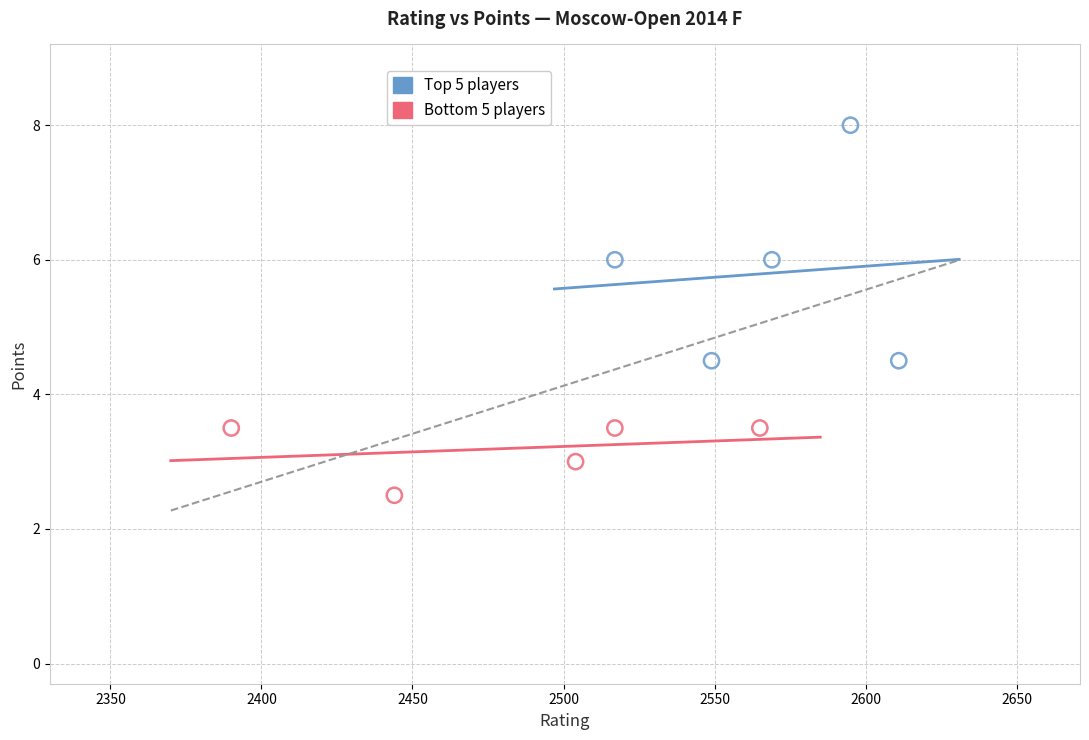

Which series has the widest spread of Y values?

Top 5 players